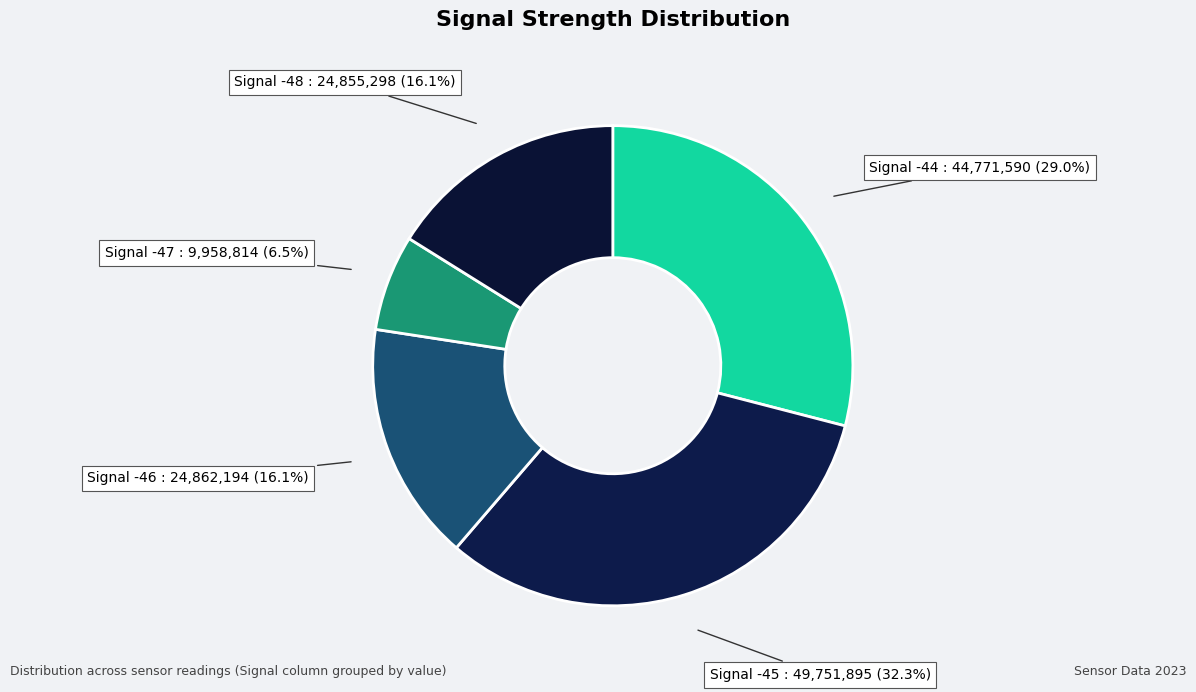

How many segments does this pie chart have?

5